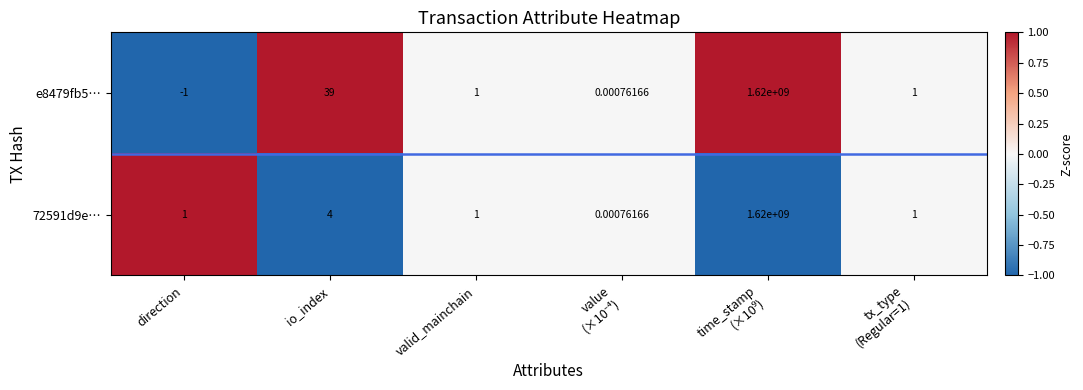

Which category has the lowest value across all series?

direction